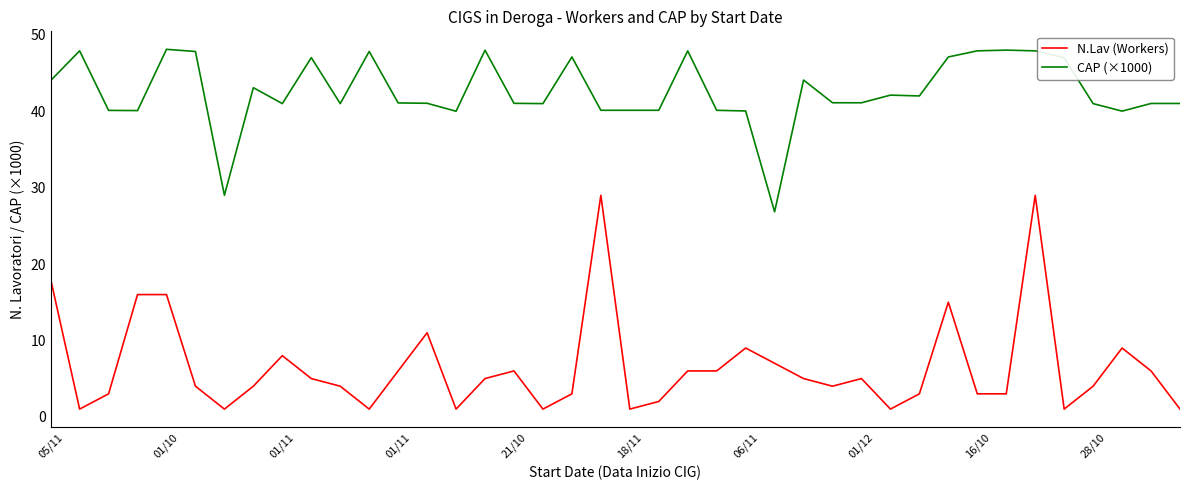

Which series has the largest range (max minus min)?

N.Lav (Workers)